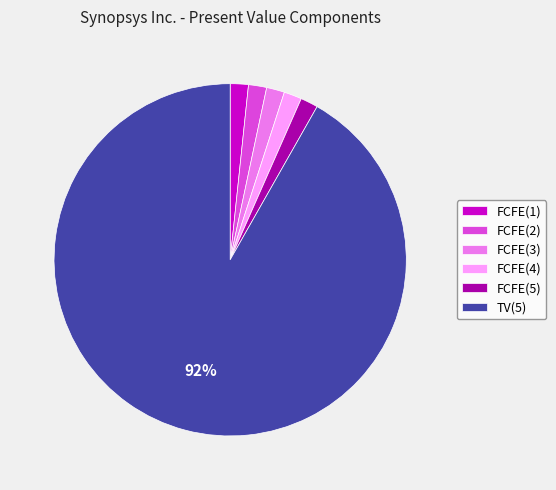

Which slice is the largest?

TV(5)